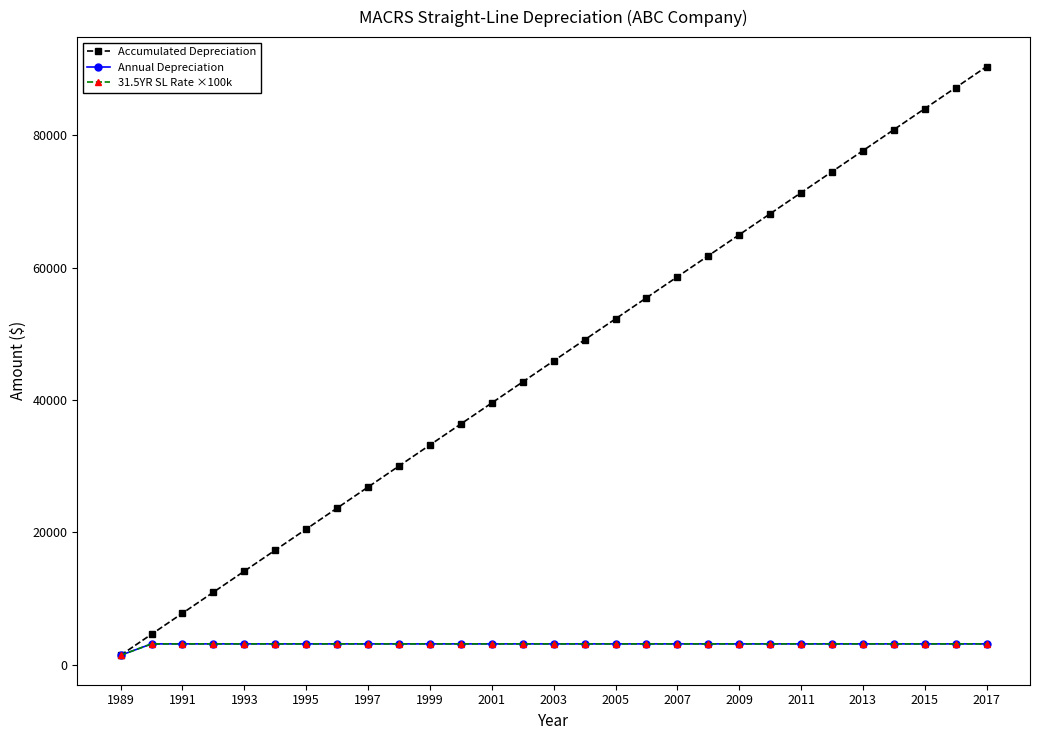

True or false: Annual Depreciation and 31.5YR SL Rate ×100k intersect in this chart.

False